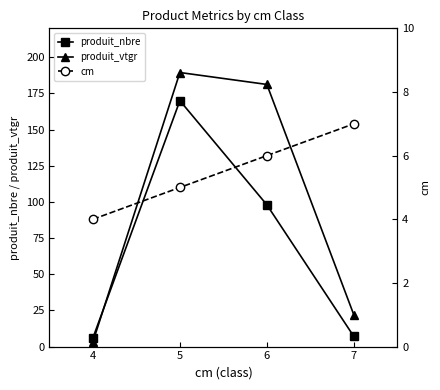

What is the value of the produit_nbre point at the 3rd from the left?

98.0